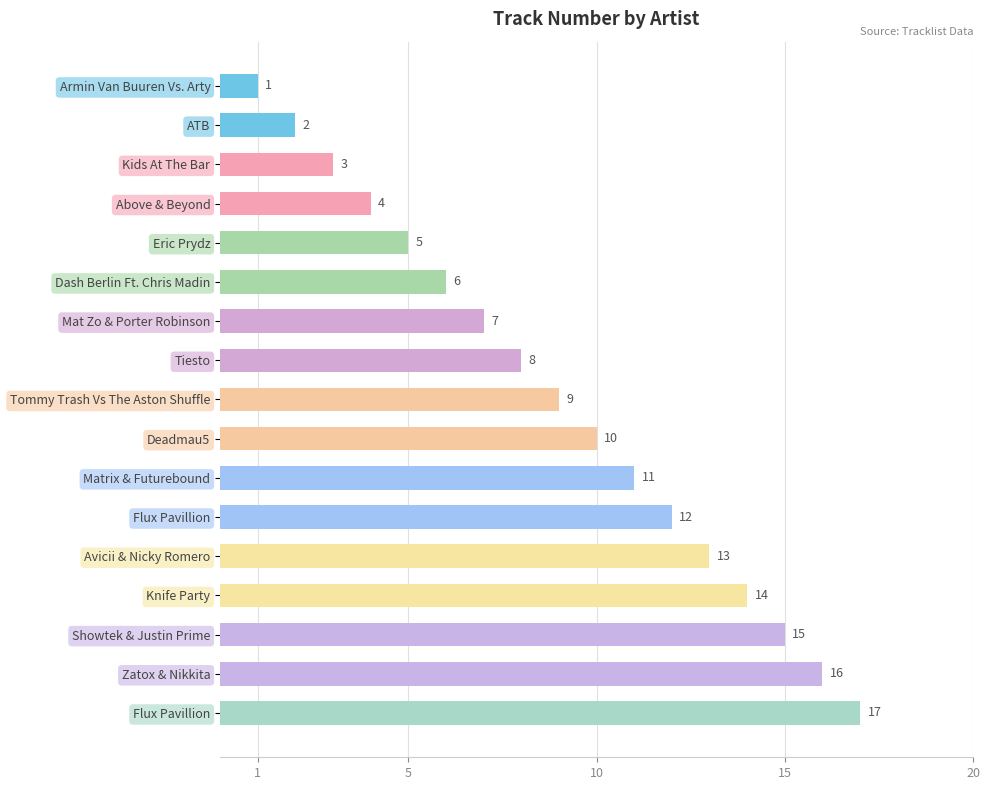

What is the minimum value shown in the chart?

1